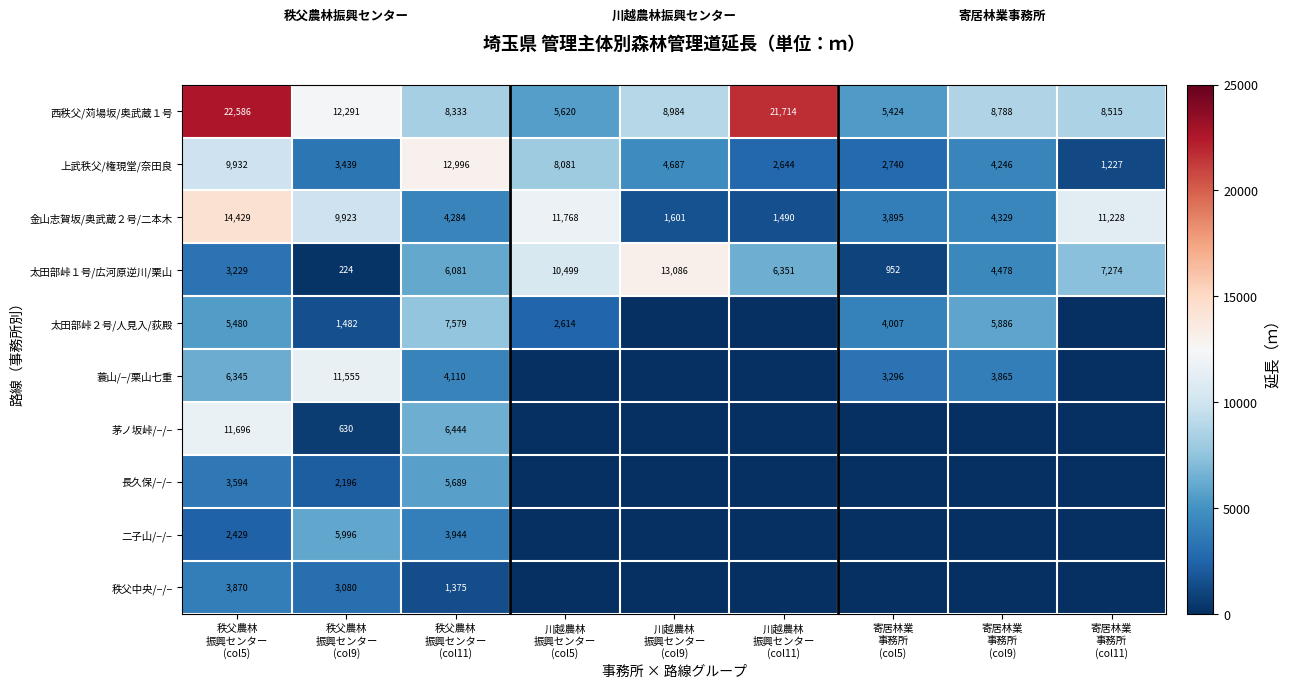

What is the lowest value of the 金山志賀坂/奥武蔵２号/二本木 series?

1490